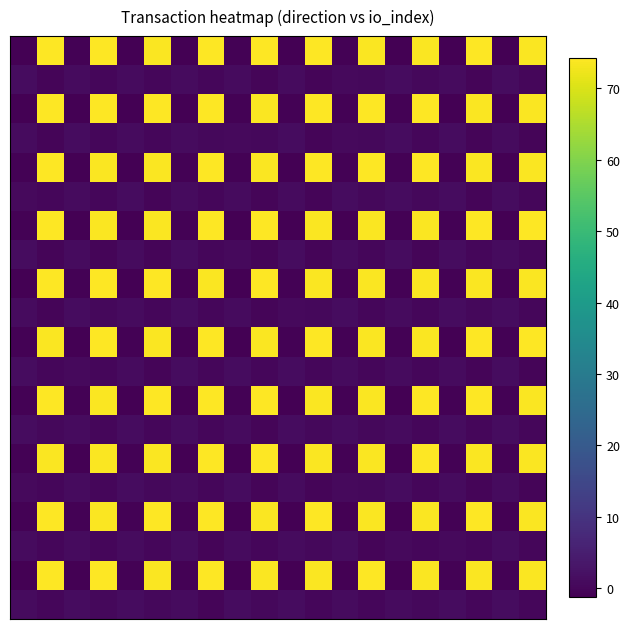

At how many categories does at least one series exceed 65?

10